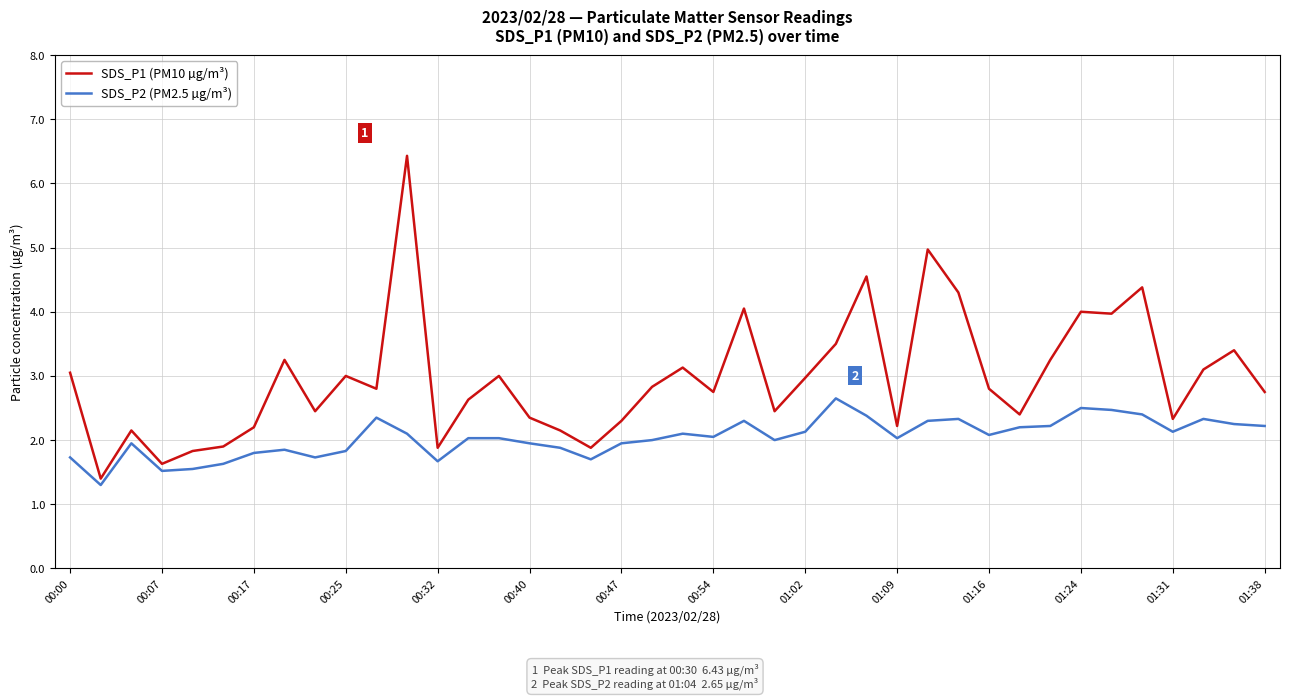

Which series has the widest spread of values?

SDS_P1 (PM10 µg/m³)